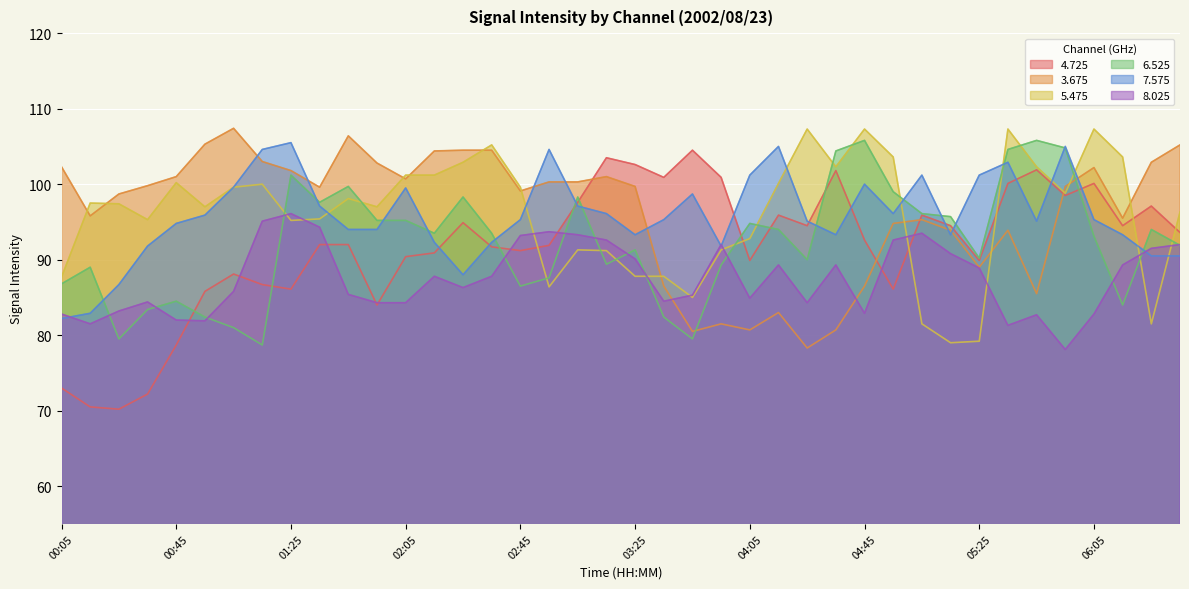

What is the average value of the 4.725 series?

91.7